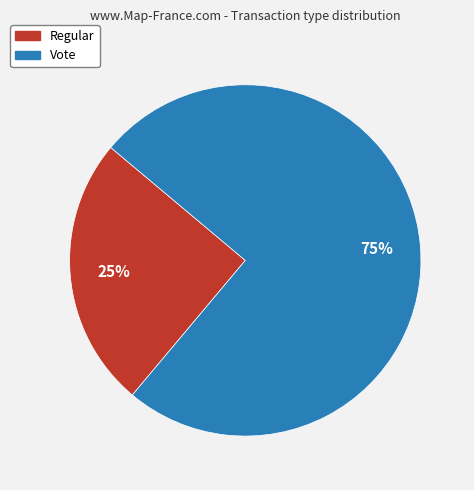

What is the ratio of the value at Regular to the value at Vote?

0.3